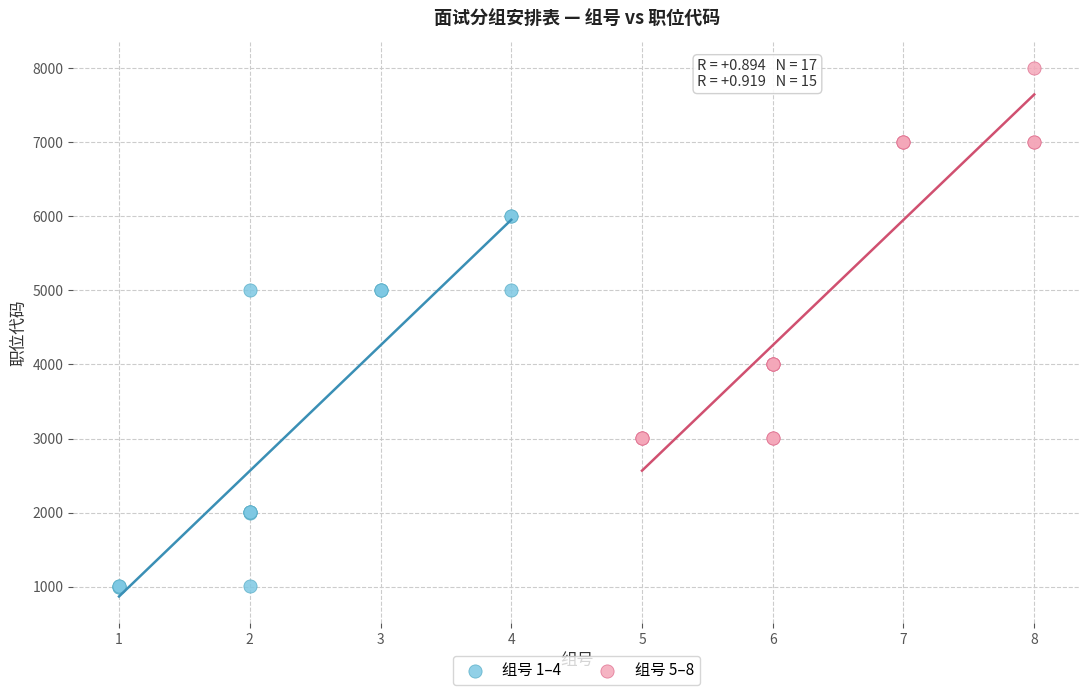

Which series reaches the maximum Y coordinate?

组号 5–8